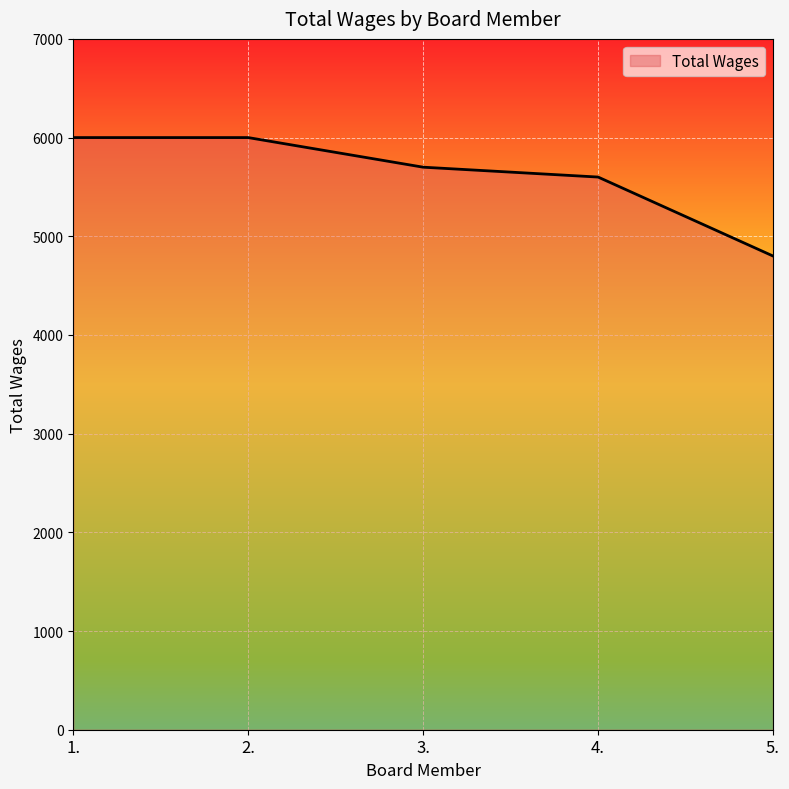

True or false: the data has more than 1 interior local peaks.

False